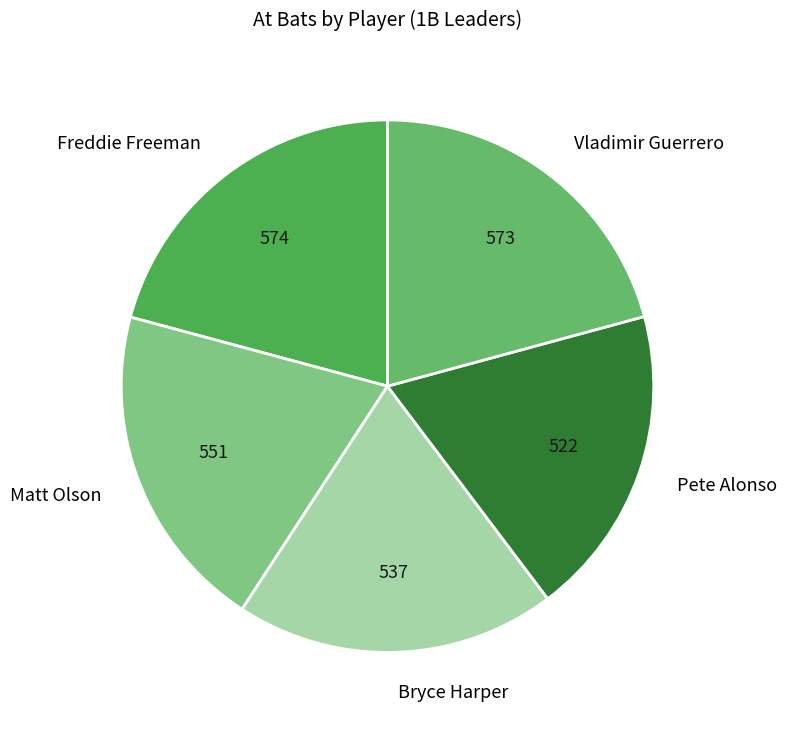

Does any single category account for the majority?

No